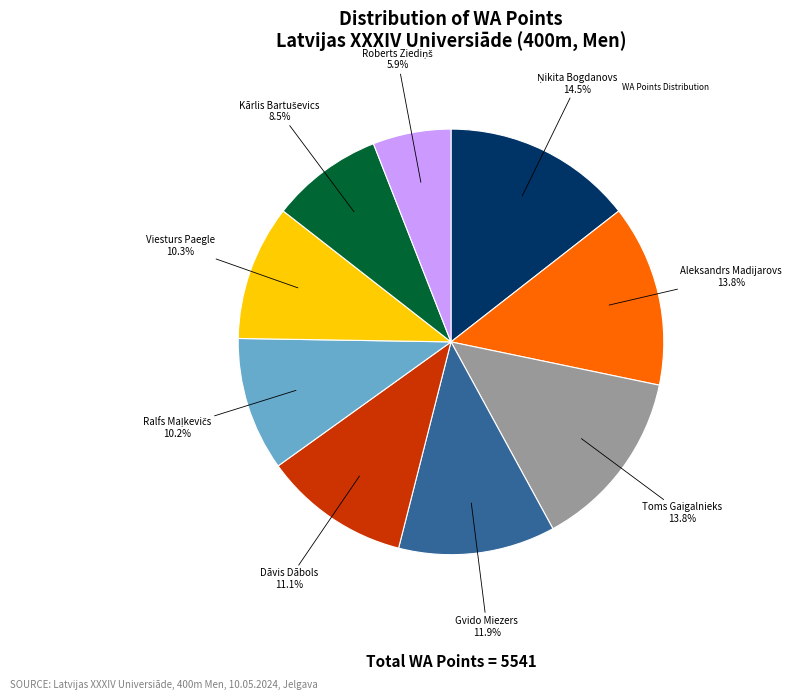

To the nearest percent, what is the average slice percentage?

11%